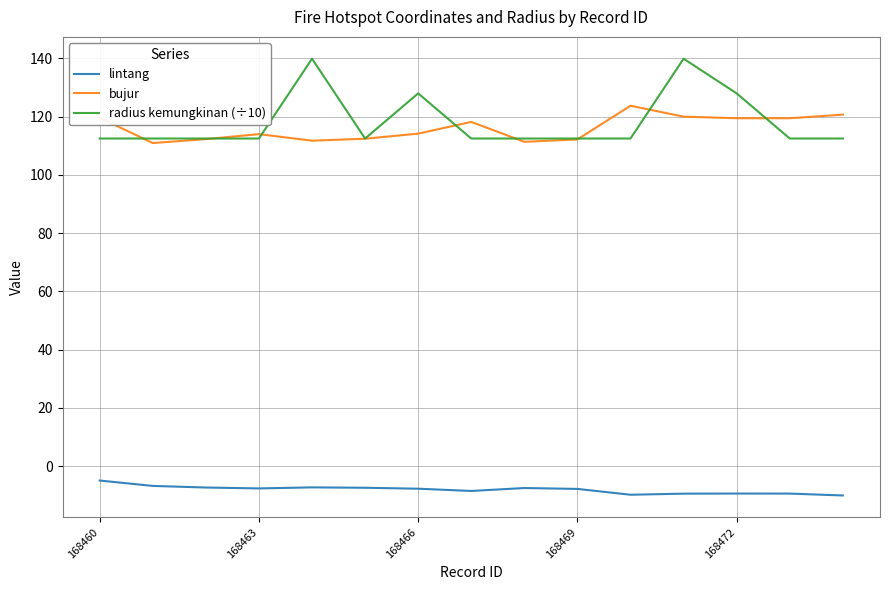

What is the difference between the maximum and second lowest values in the lintang series?

4.9